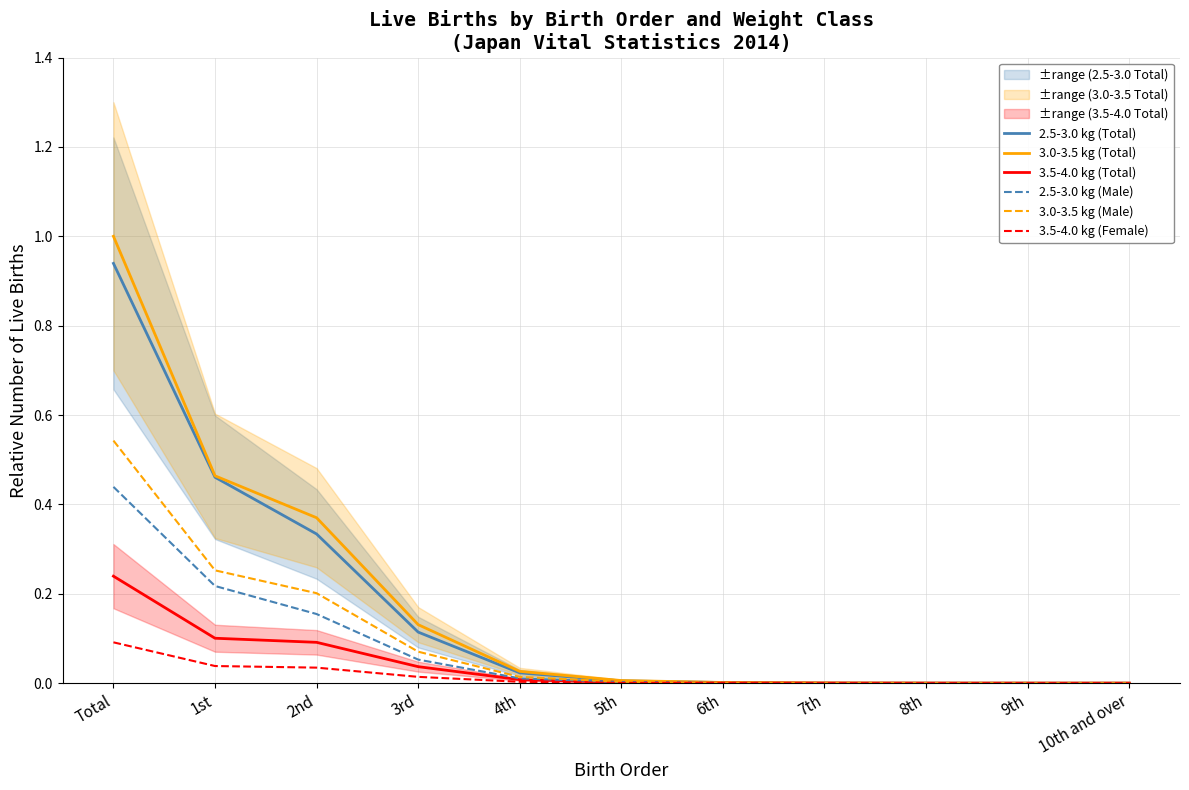

At how many categories does at least one series exceed 0?

11